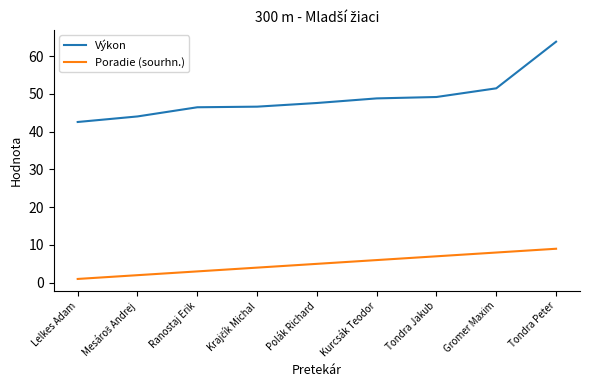

At which label is Výkon closest to 53?

Gromer Maxim